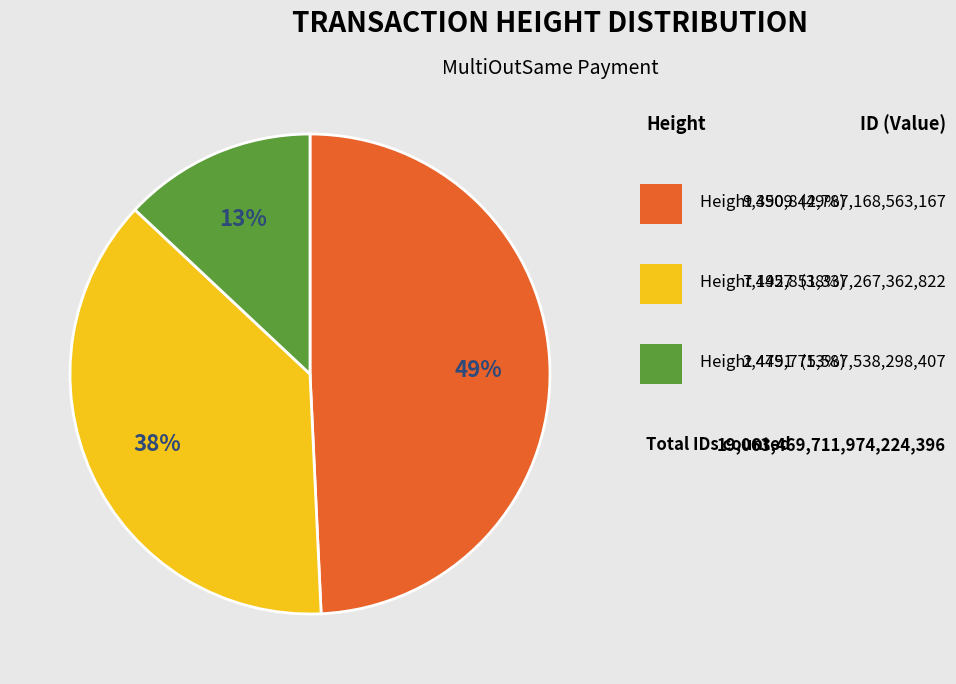

To the nearest percent, what is the average slice percentage?

33%